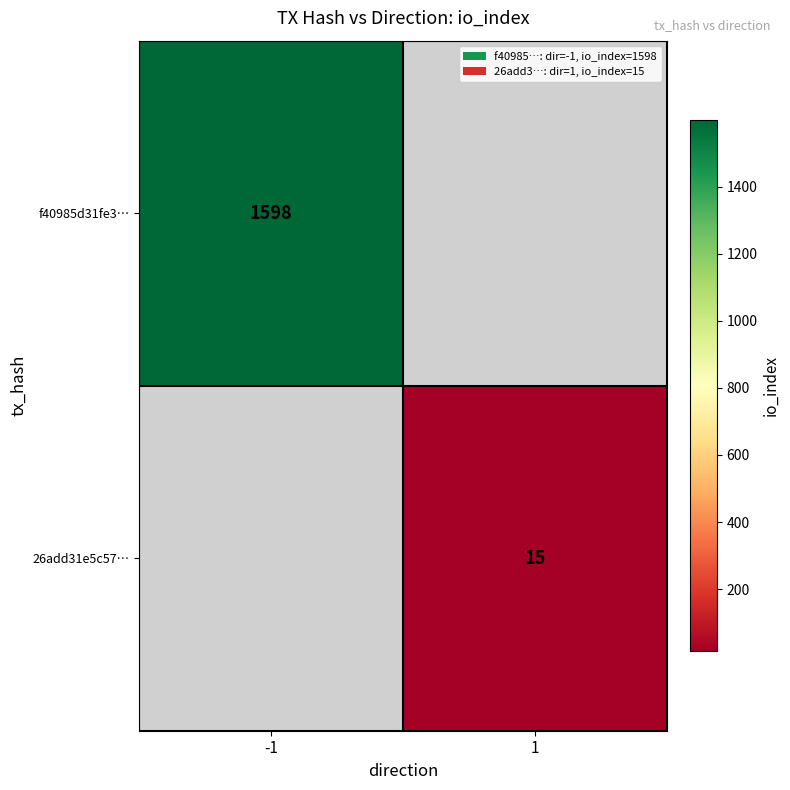

Is the value of f40985d31fe3… at -1 greater than the value of 26add31e5c57… at 1?

Yes